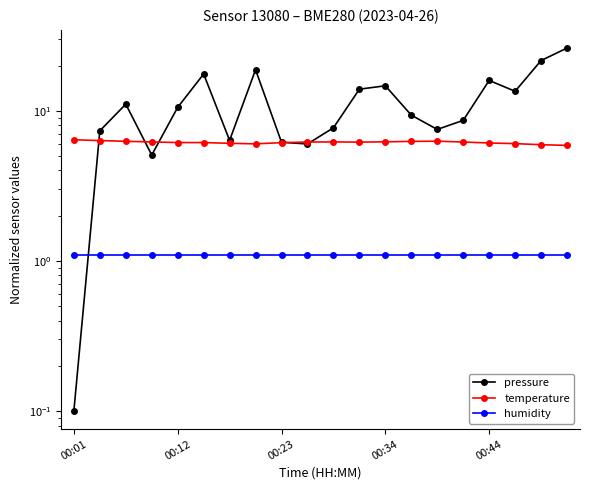

What is the total value across all series at 9?

13.3